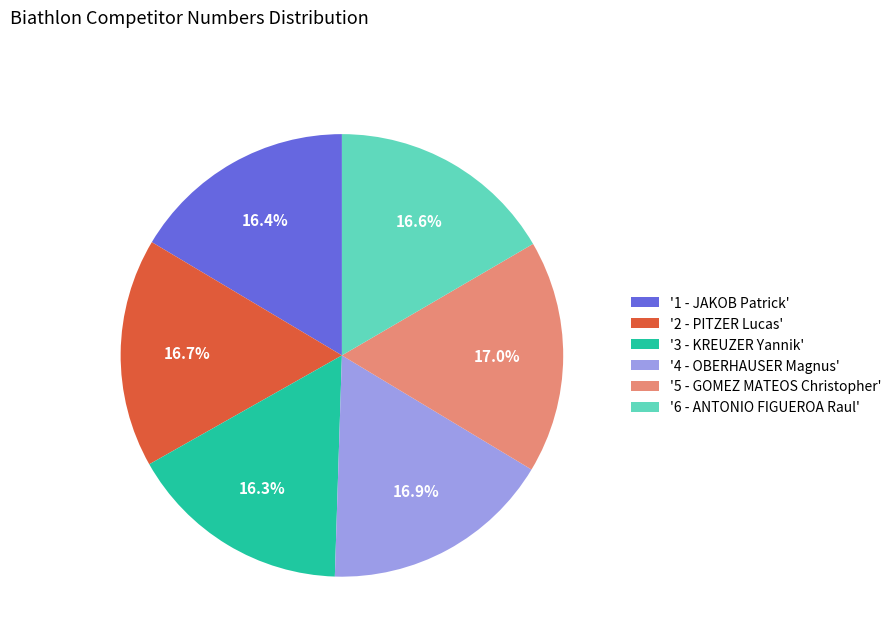

Does '5 - GOMEZ MATEOS Christopher' represent more than half of the total?

No